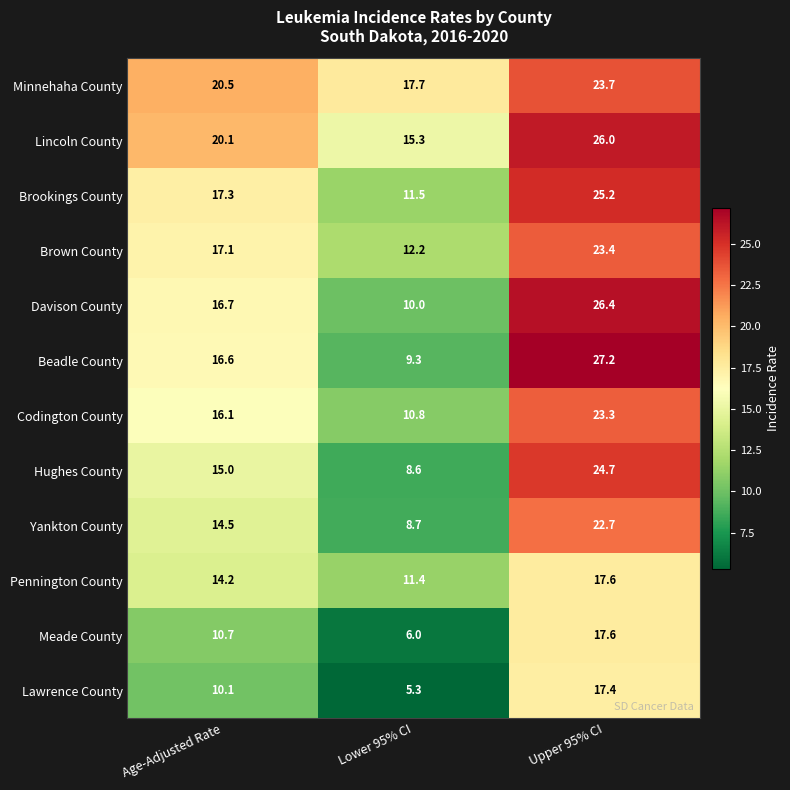

True or false: Davison County has a value of 39.9 at Upper 95% CI.

False